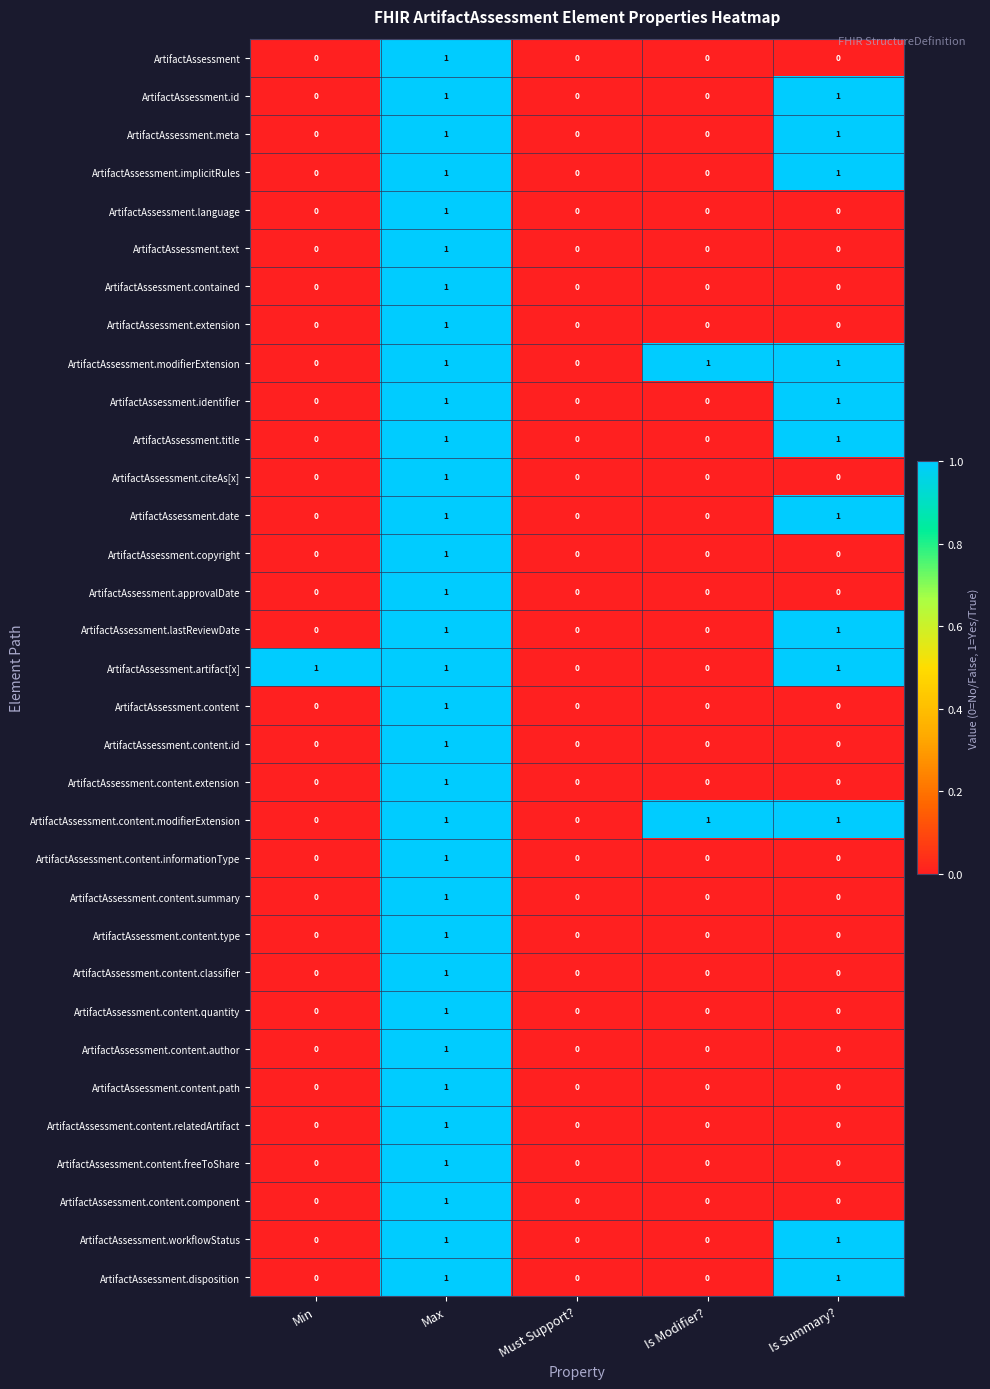

Which category has the highest value in the ArtifactAssessment.contained series?

Max